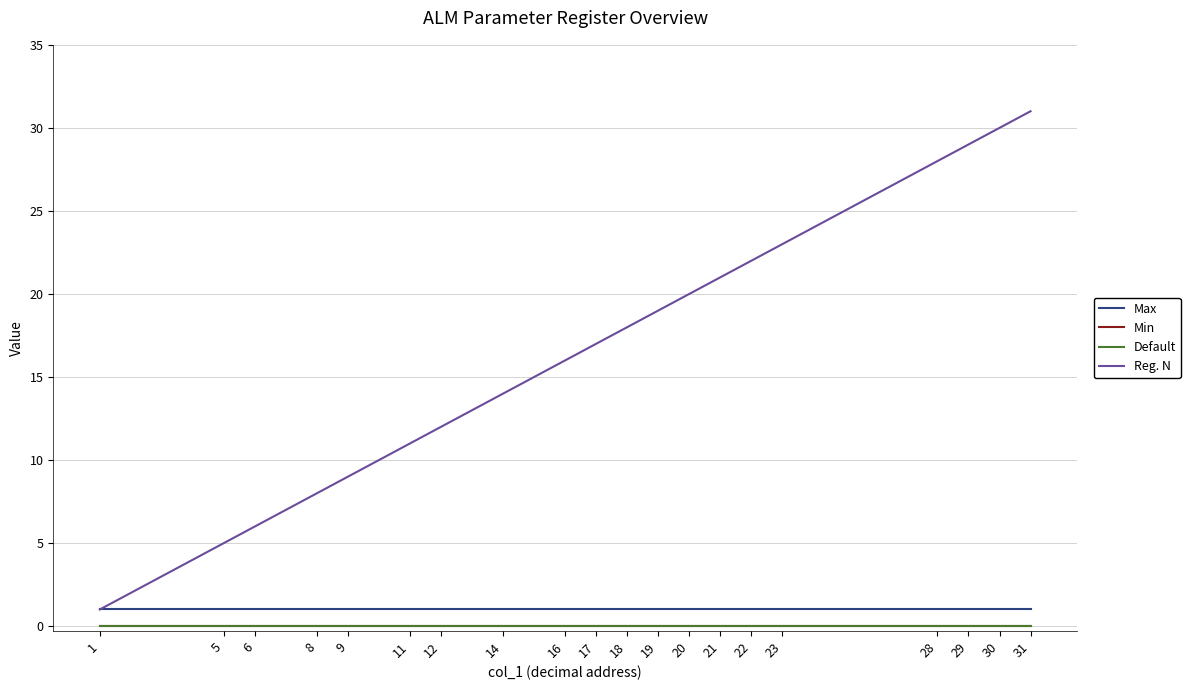

Is this an area chart (filled region under the line)?

No